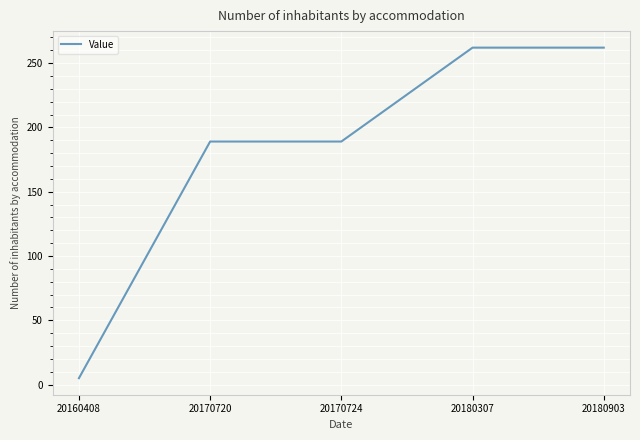

What is the maximum value shown in the chart?

262